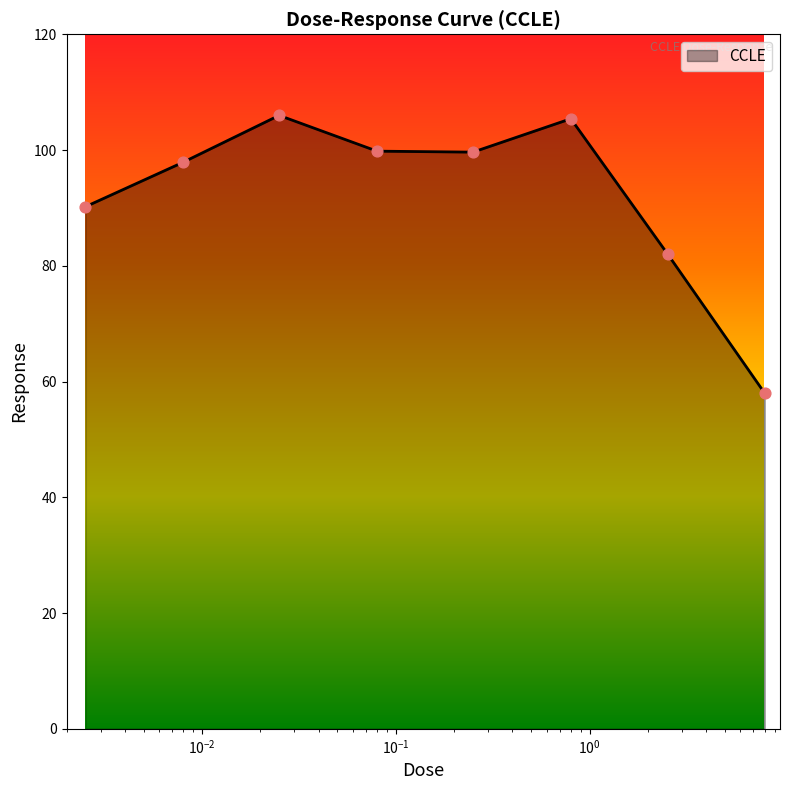

What is the minimum value shown in the chart?

58.0